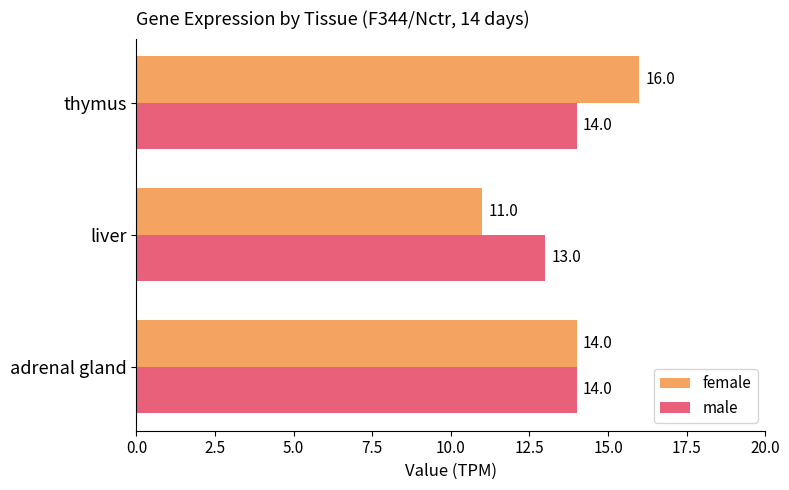

List the labels in order of female value, smallest first.

liver, adrenal gland, thymus